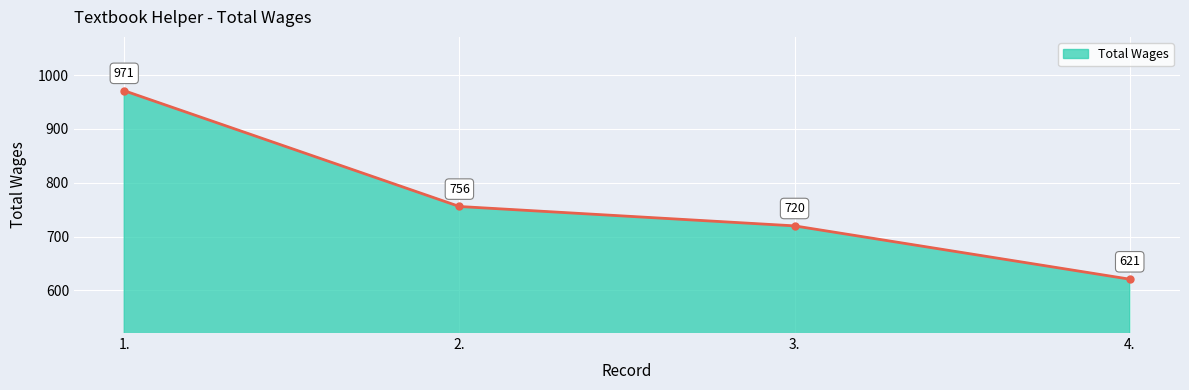

At which label does the data first exceed 756?

1.